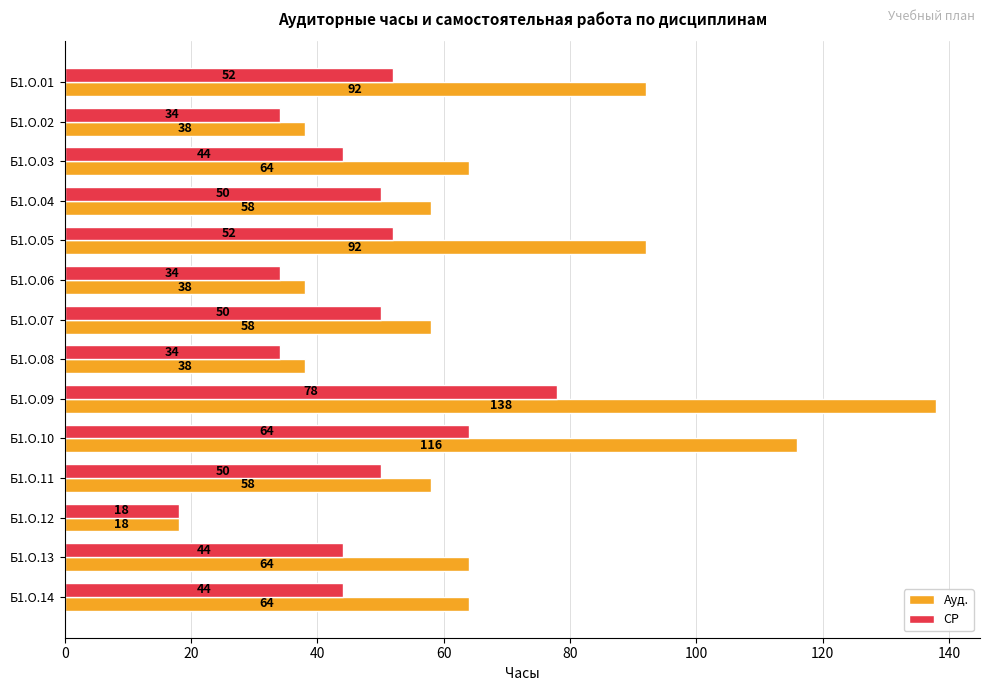

Rank the series at Б1.О.13 from lowest to highest value.

СР, Ауд.